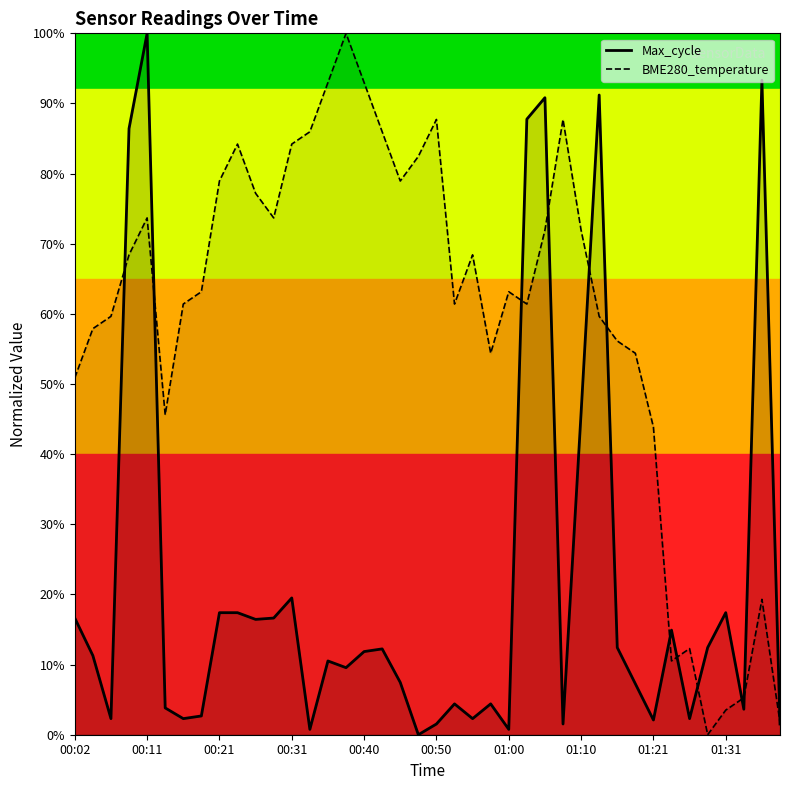

The BME280_temperature series shows 0.5 at 00:48. True or false?

False